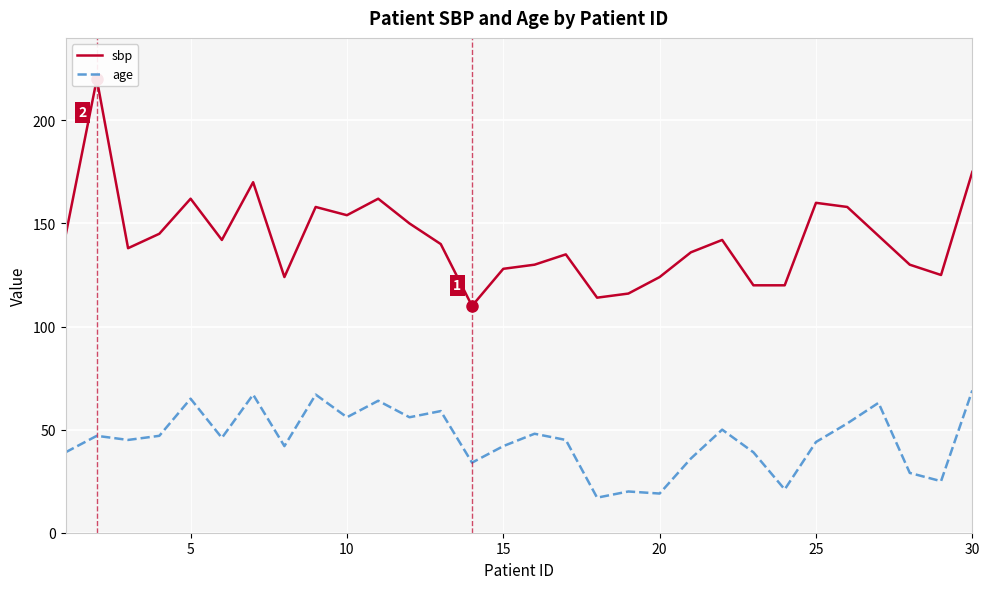

Is it true that age equals 111 at 5?

False